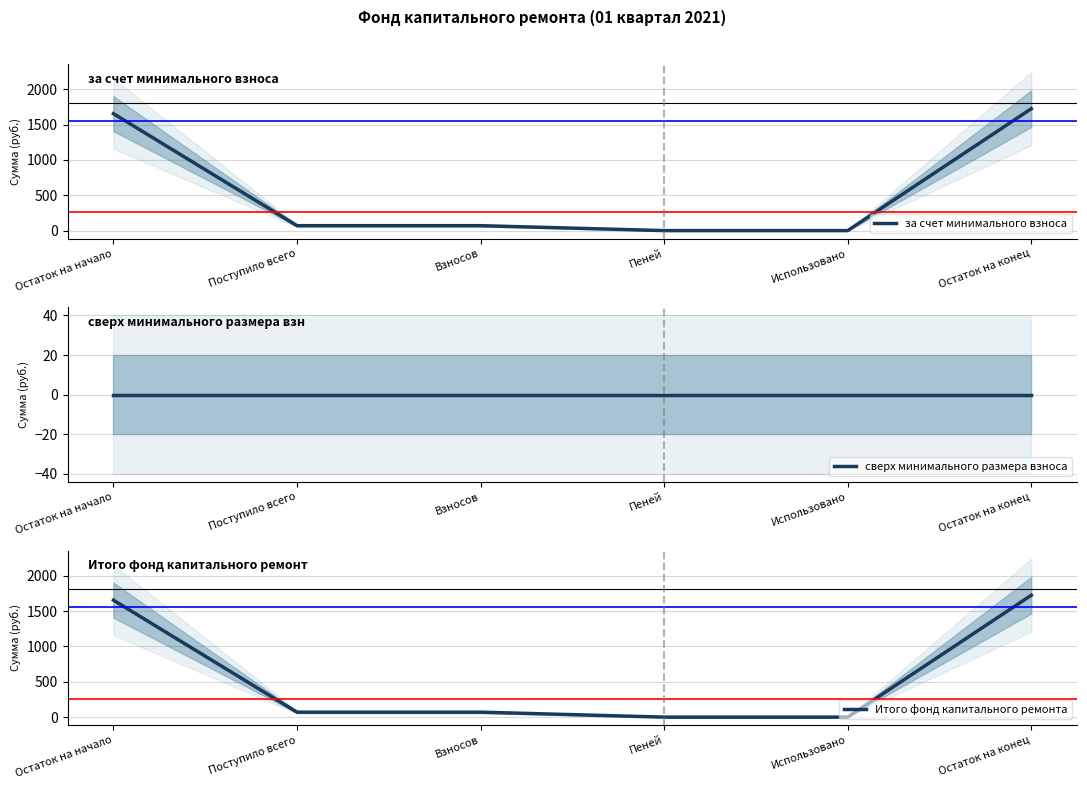

Does the chart have visible grid lines?

Yes